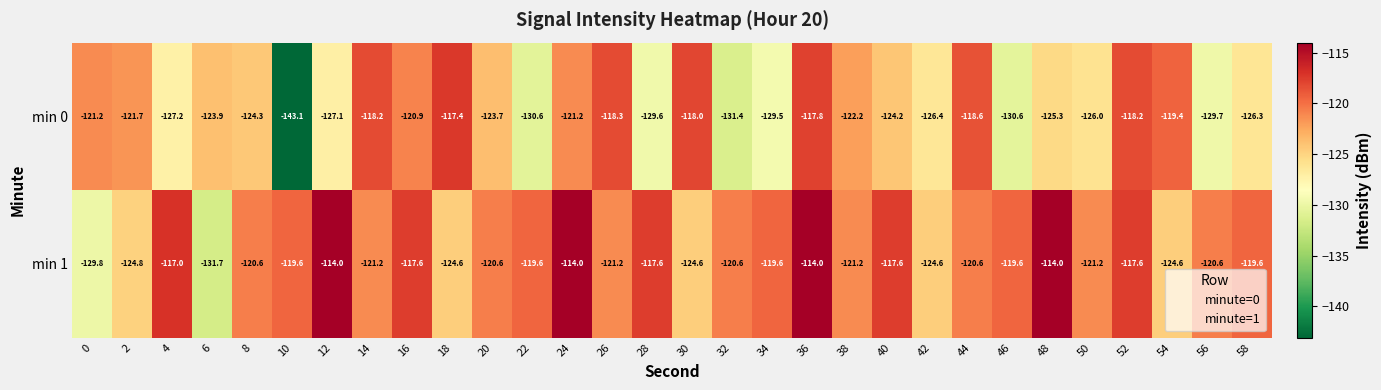

Which category has the lowest value across all series?

10